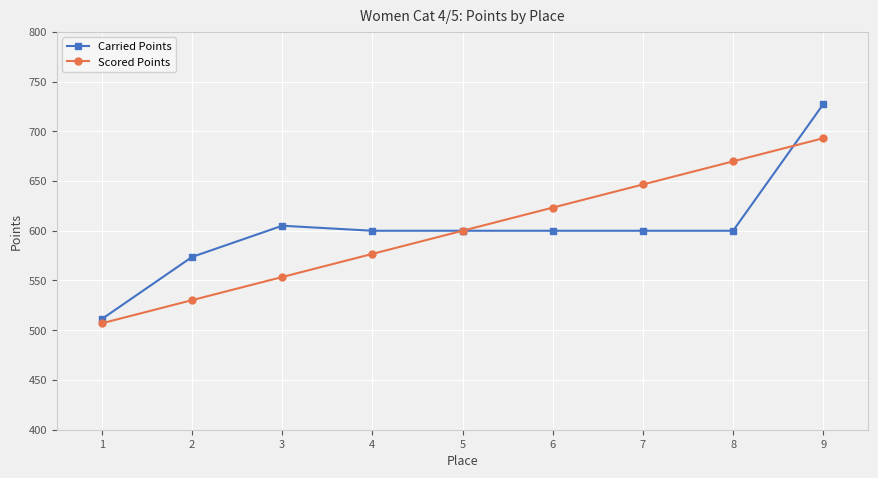

What is the difference between the maximum and minimum values in the Scored Points series?

186.0